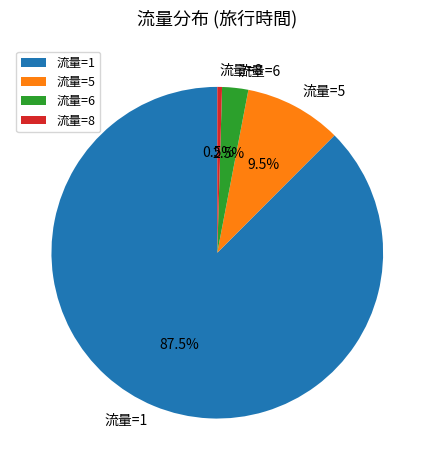

Does any single category account for the majority?

Yes